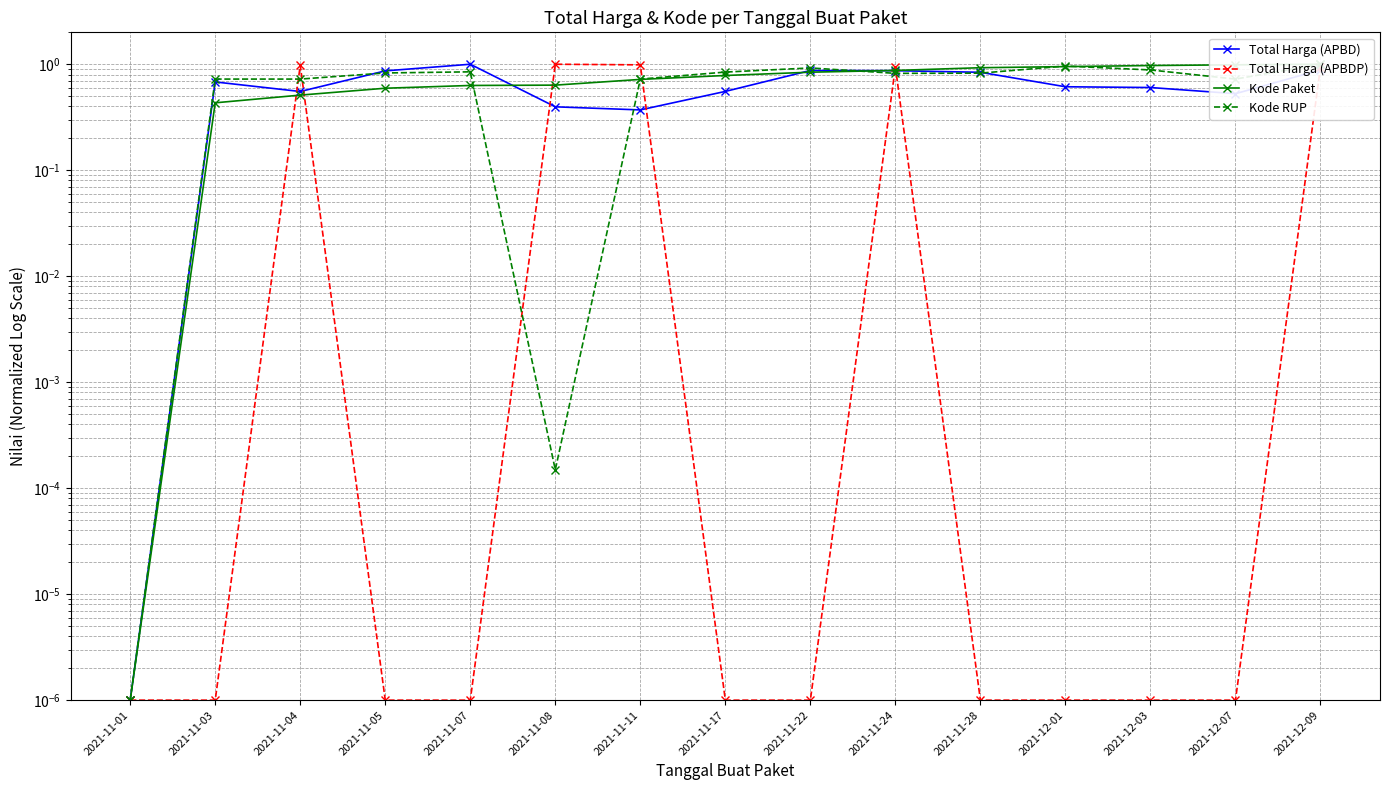

Where is Kode Paket nearest to the value 0?

2021-11-01